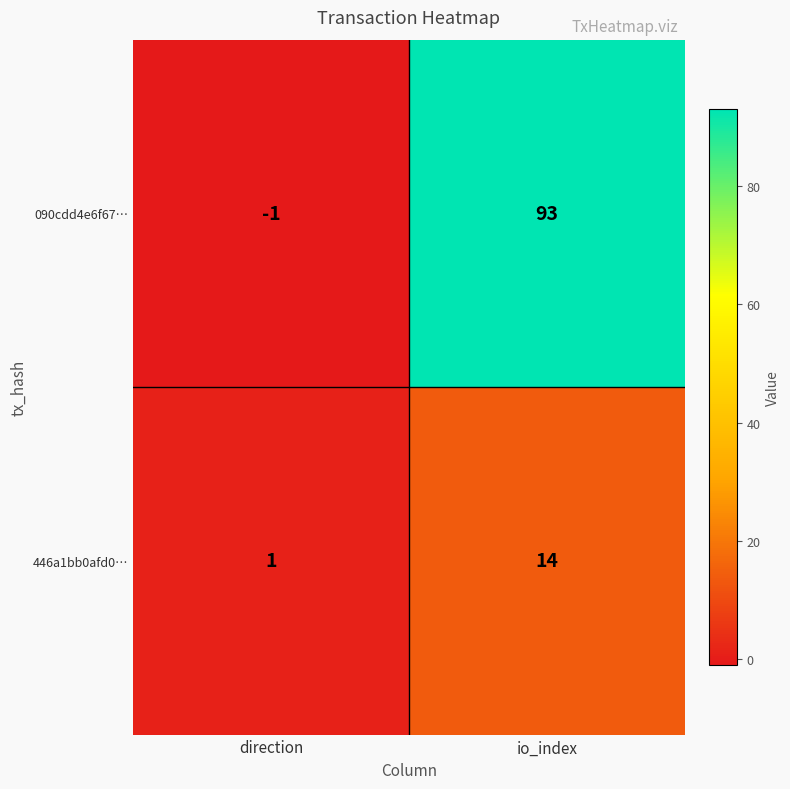

Which series changed the most between direction and io_index?

090cdd4e6f67…